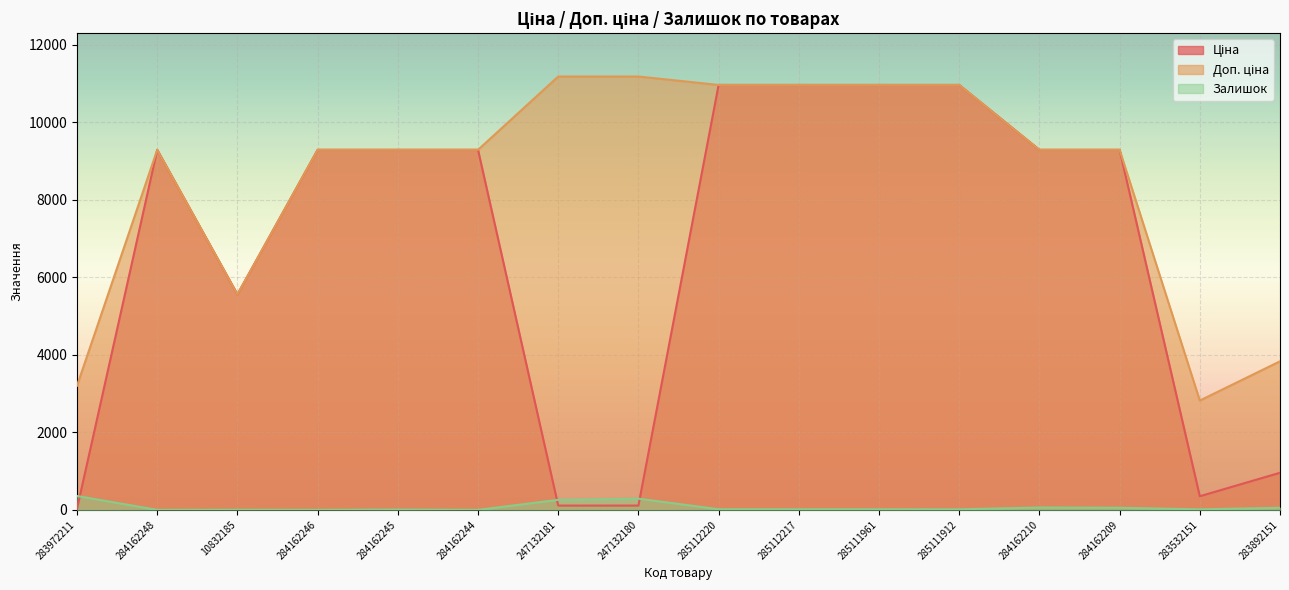

What are all the series names shown in the legend?

Ціна, Доп. ціна, Залишок